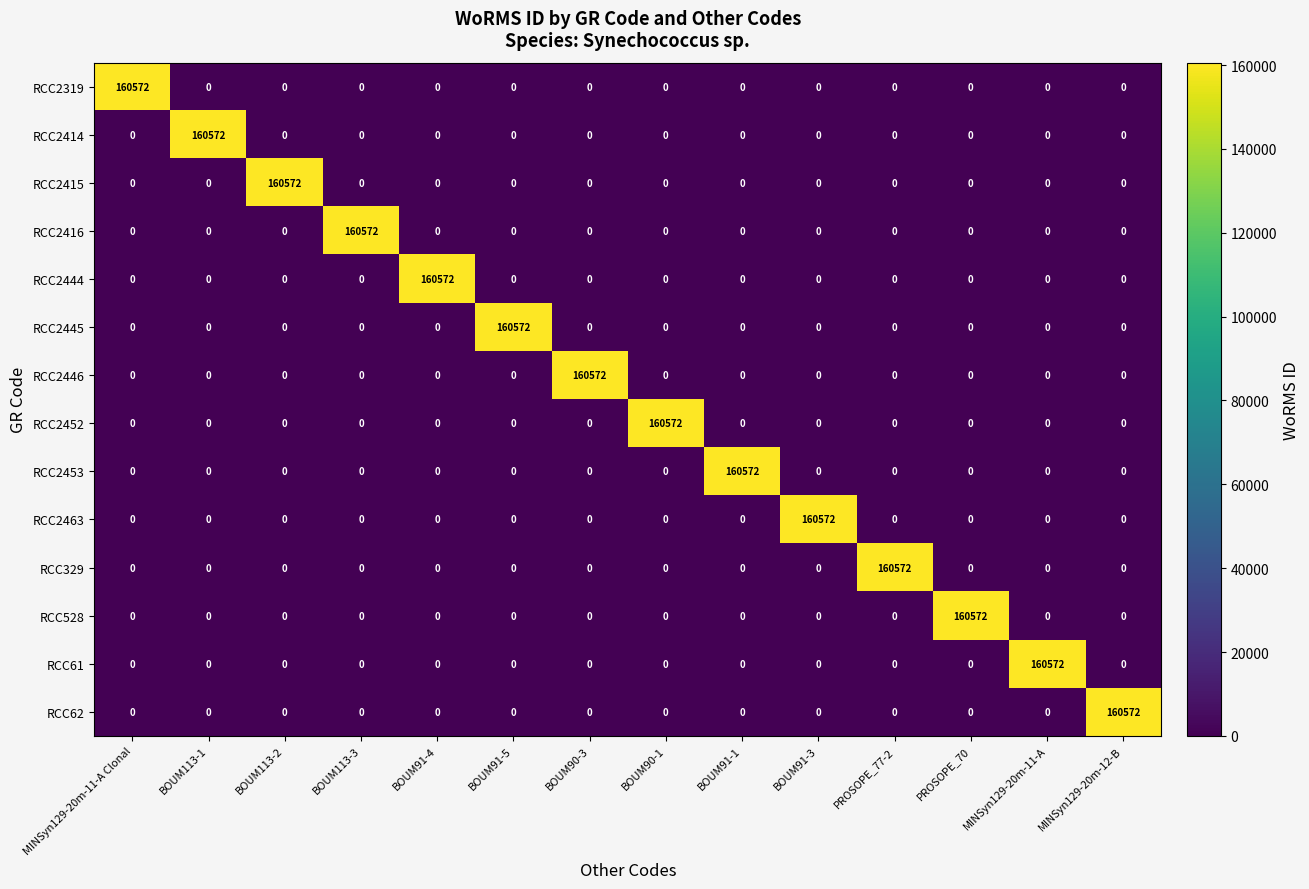

Count the number of categories in the chart.

14